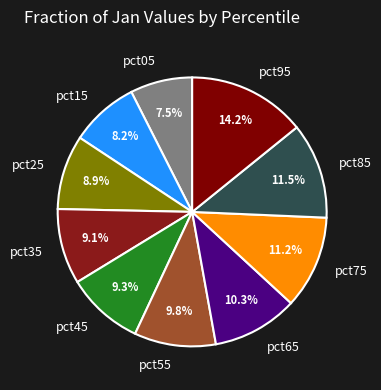

What percentage is NOT represented by pct95?

85.8%